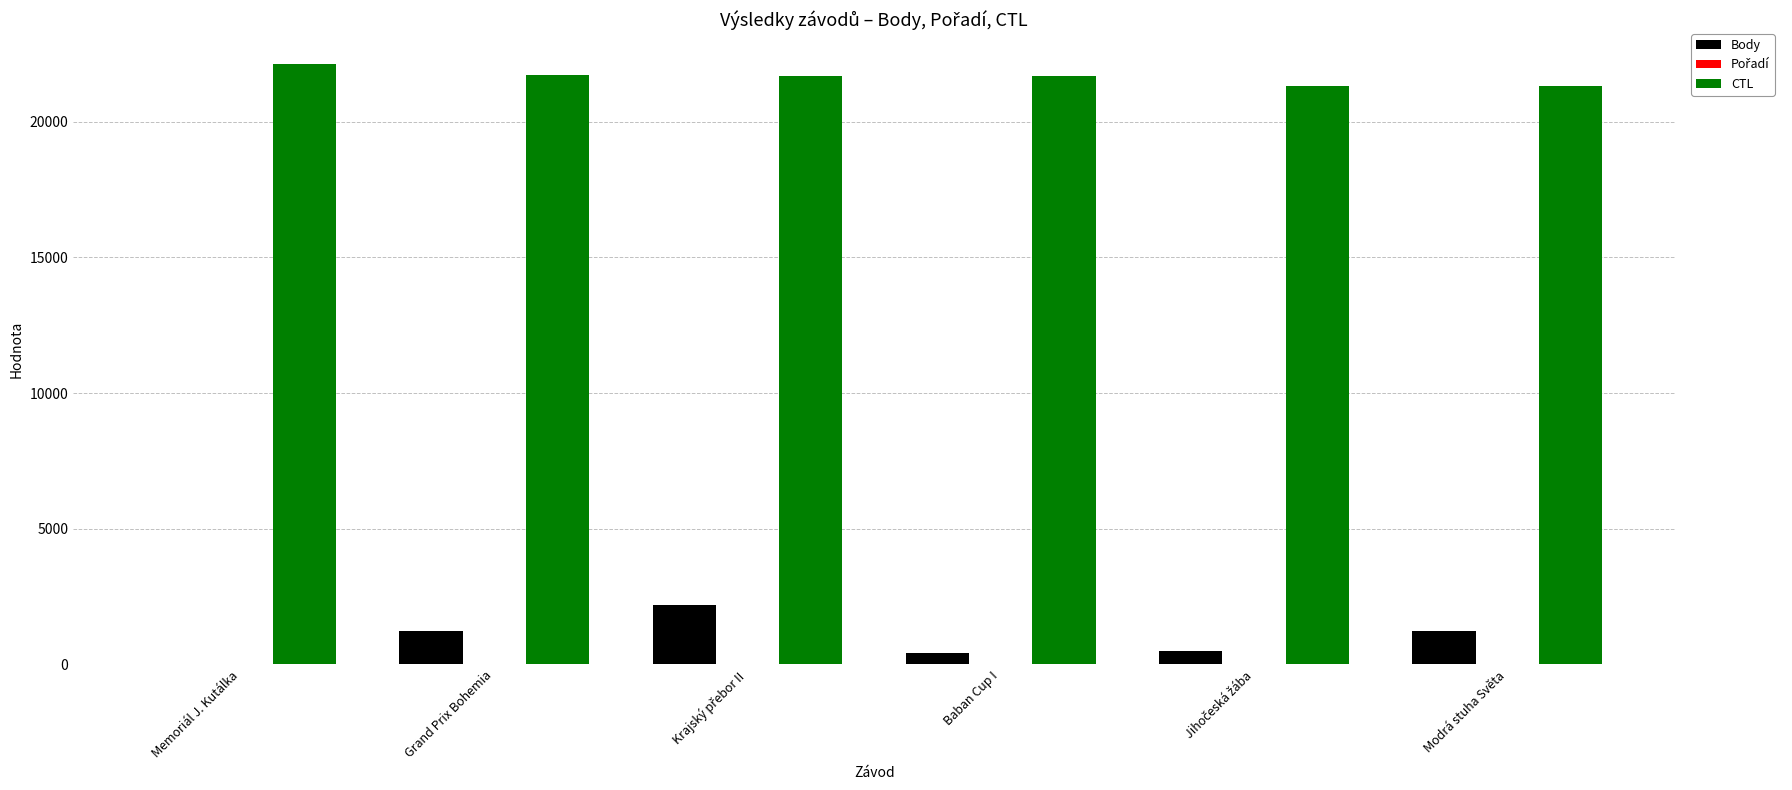

Which series has the widest spread of values?

Body